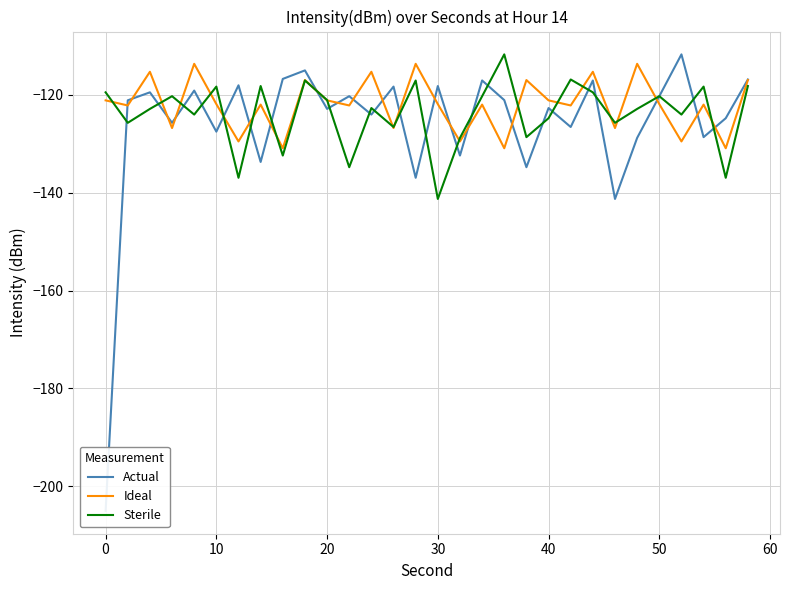

Is this an area chart (filled region under the line)?

No